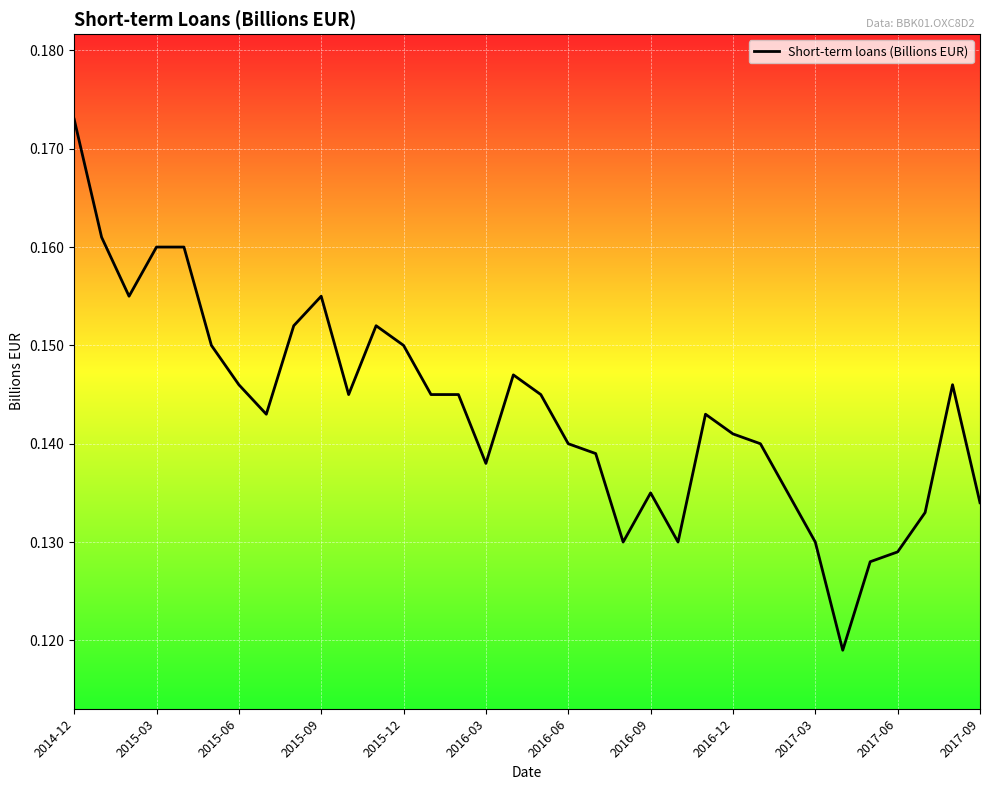

Is it true that the value at 2014-12 is 0.1?

False